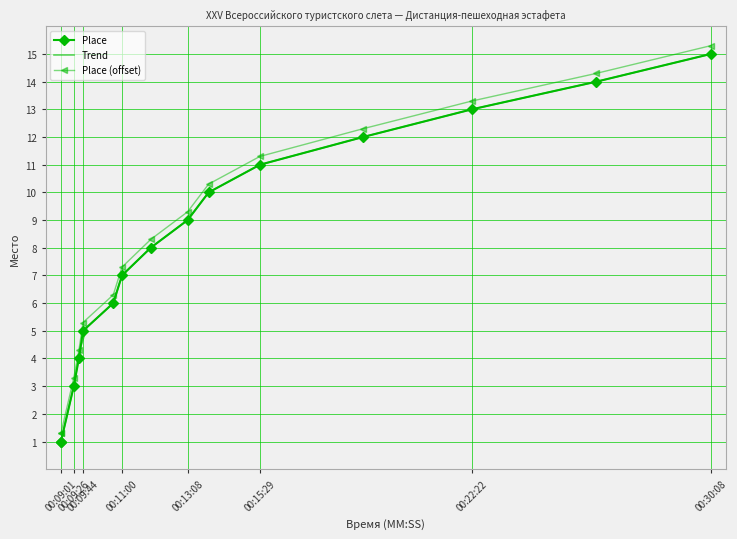

What is the ratio of the value at 00:30:08 to the value at 00:22:22?

1.2